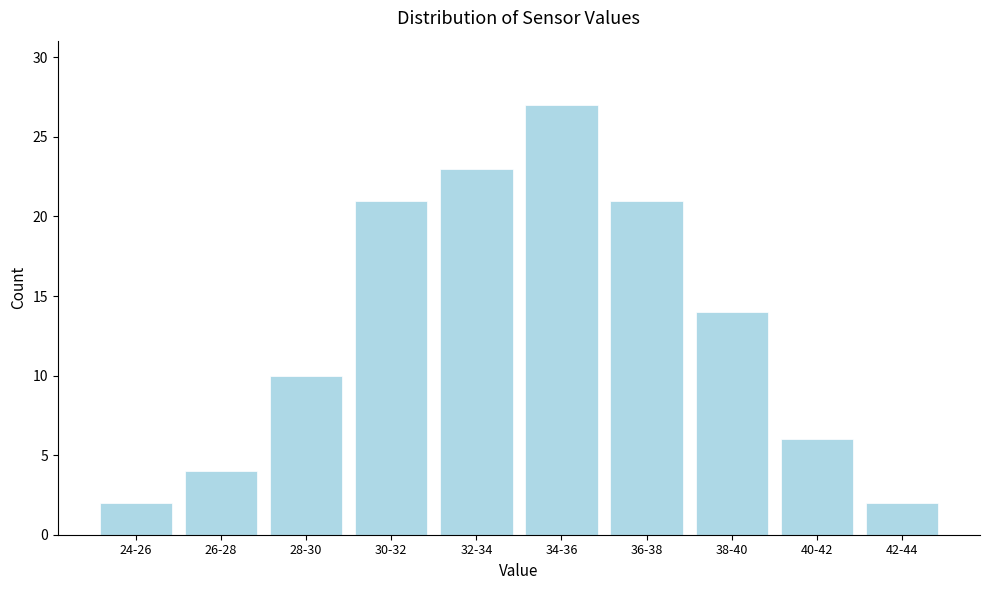

Reading left to right, transcribe all the data shown in this chart.

2	4	10	21	23	27	21	14	6	2